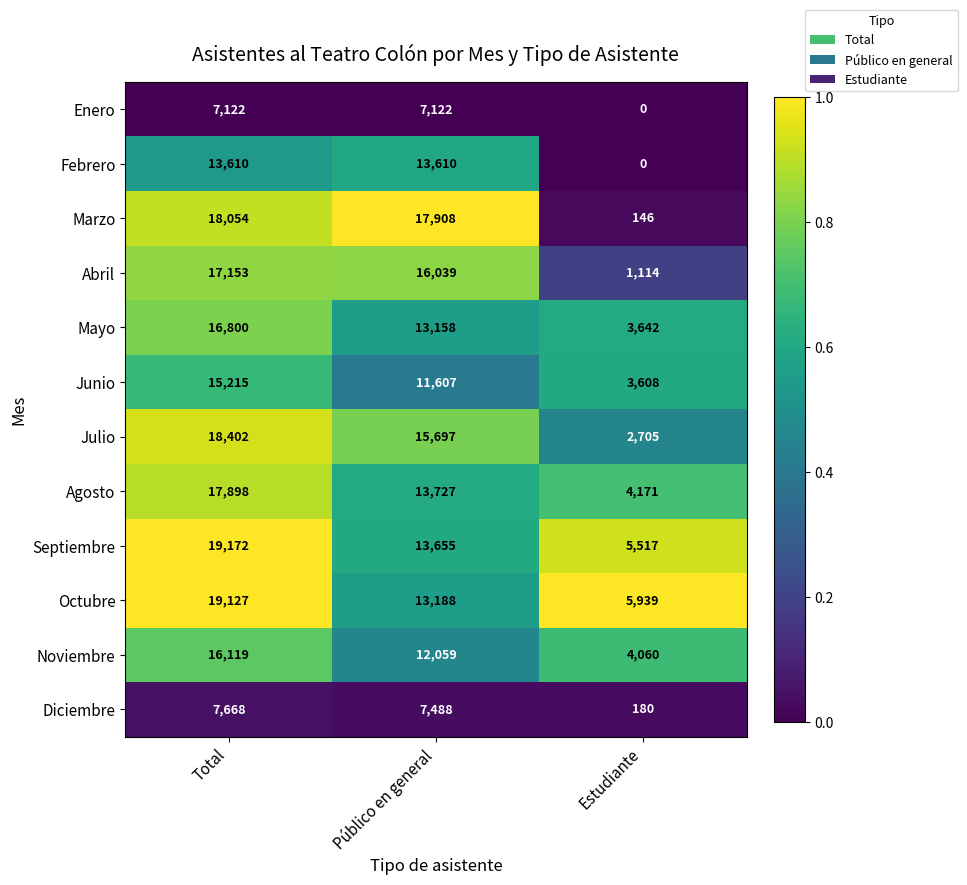

At which label does Junio reach its minimum?

Estudiante